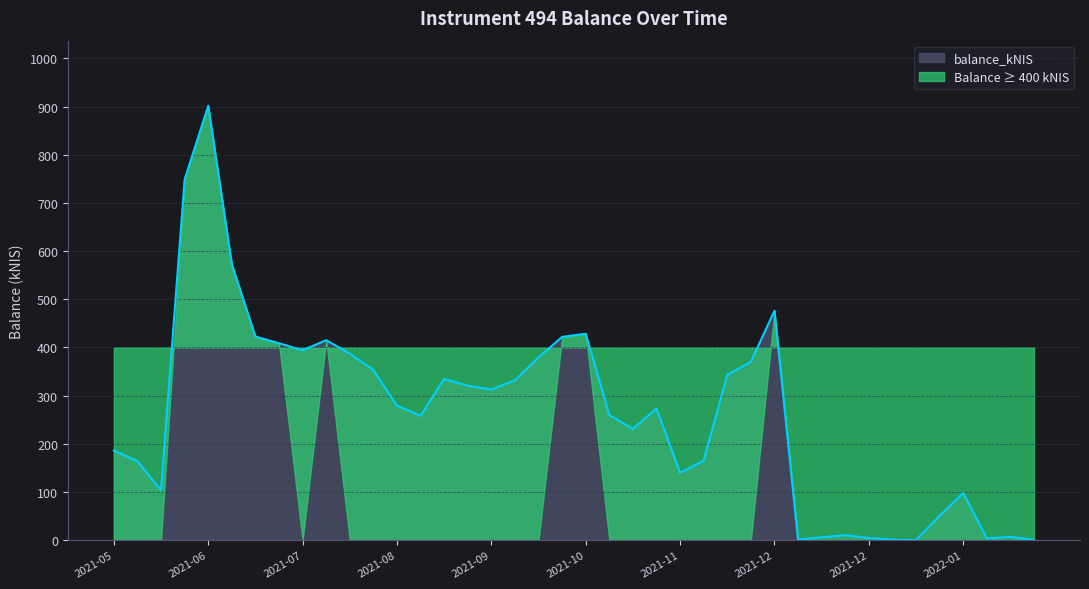

True or false: the data shows 259.5 at 2021-10-14.

True